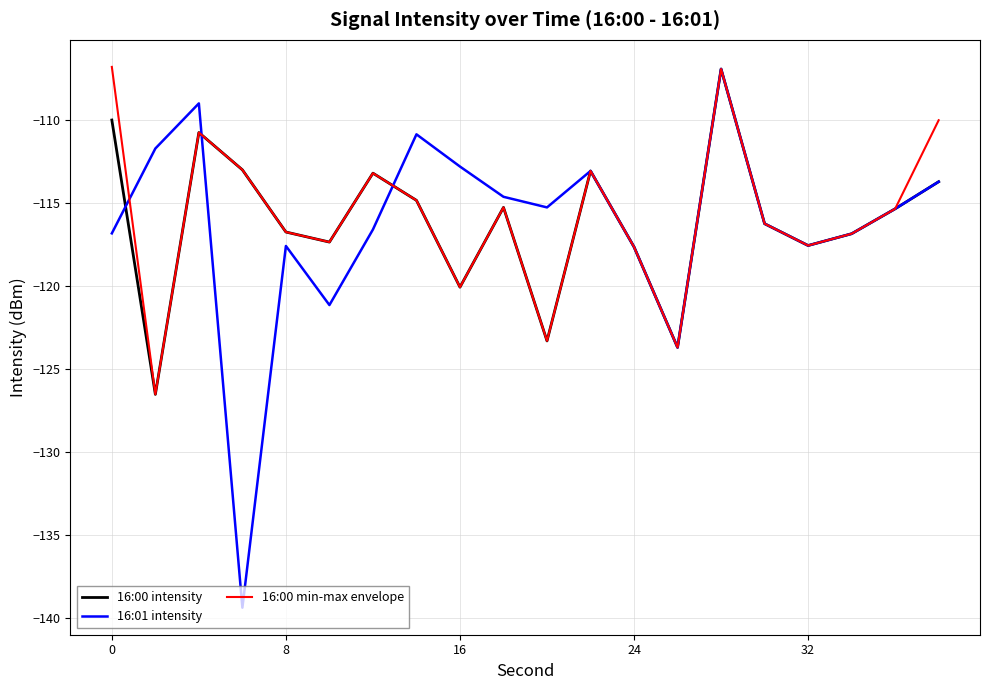

What is the smallest value displayed?

-139.4